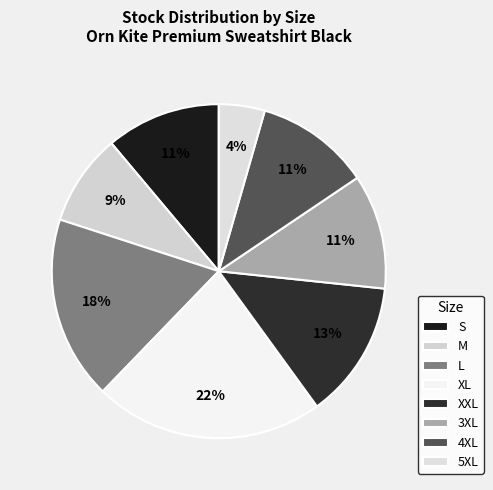

To the nearest percent, what portion does M represent?

9%